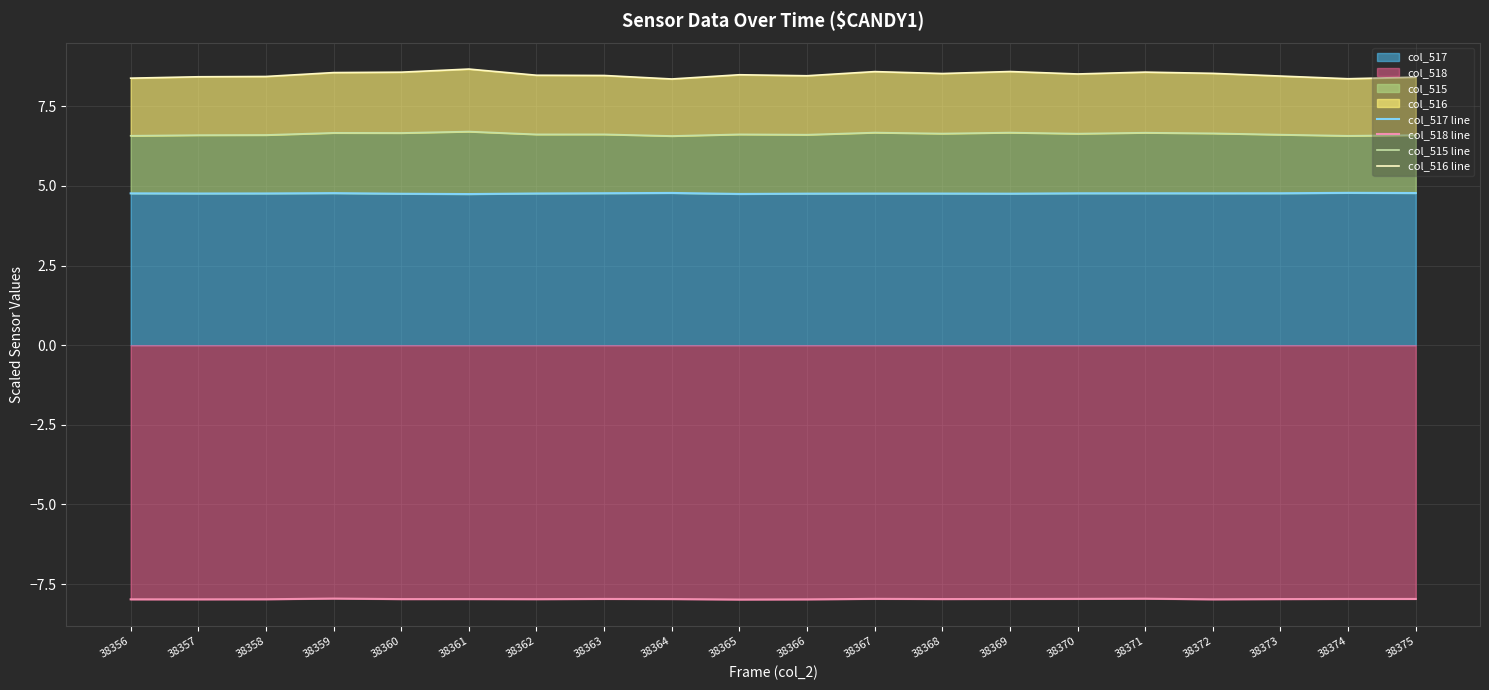

What is the approximate value of col_515 line at 38375?

6.6